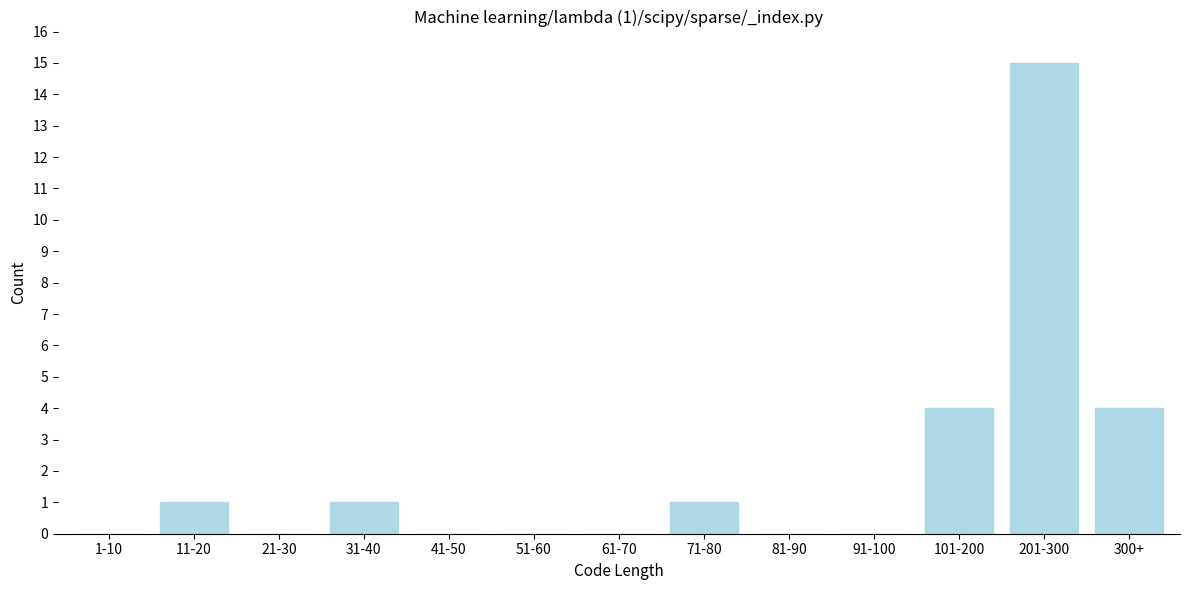

Reading left to right, what are all the values shown in this chart?

1-10=0	11-20=1	21-30=0	31-40=1	41-50=0	51-60=0	61-70=0	71-80=1	81-90=0	91-100=0	101-200=4	201-300=15	300+=4